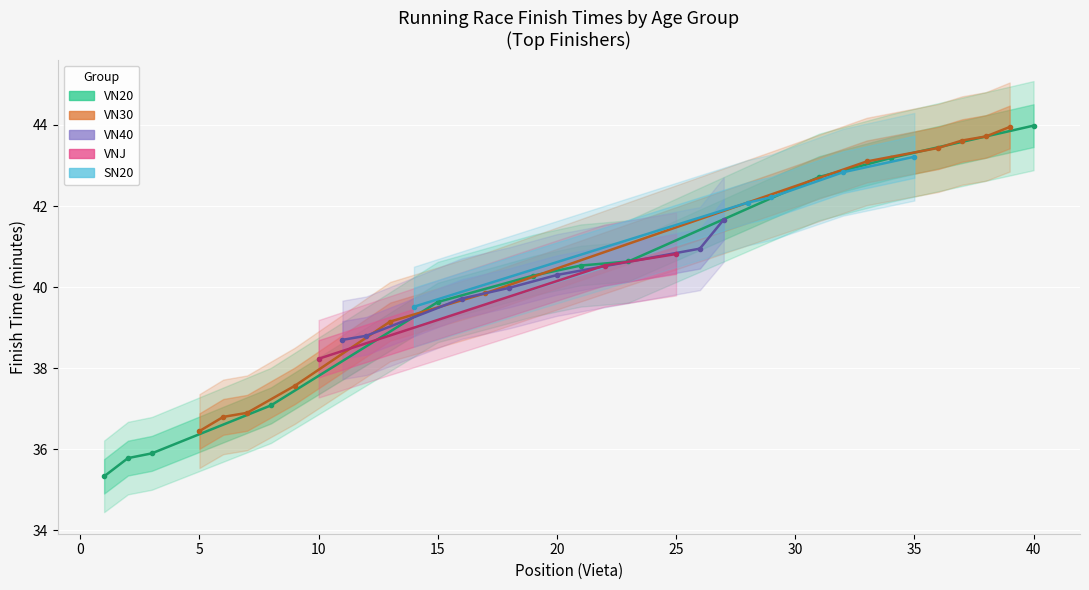

Which series has the widest spread of values?

VN20